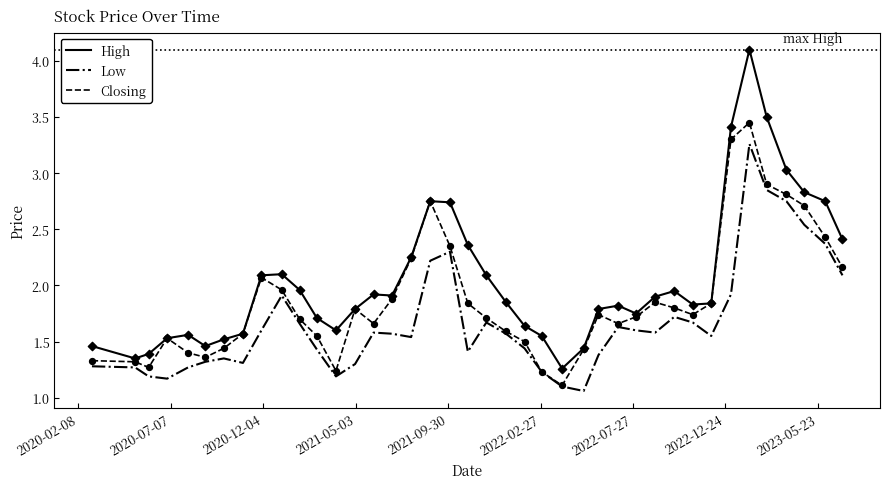

List the series in order of their overall mean, highest first.

High, Closing, Low